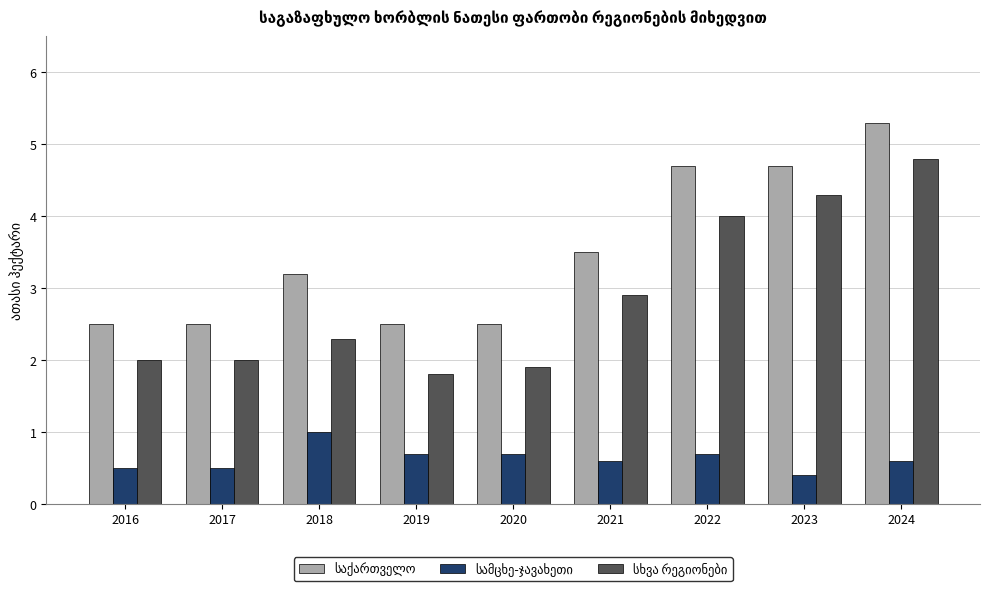

What is the minimum value shown in the chart?

0.4